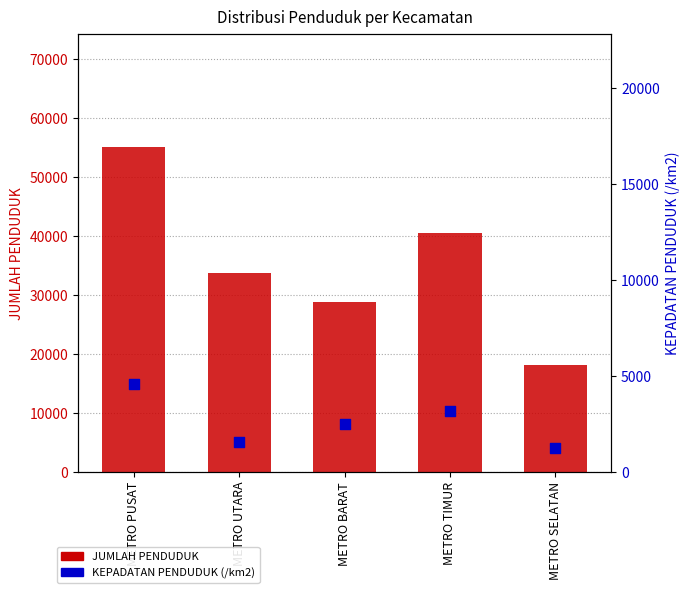

Which series has the largest Y range (max minus min)?

JUMLAH PENDUDUK